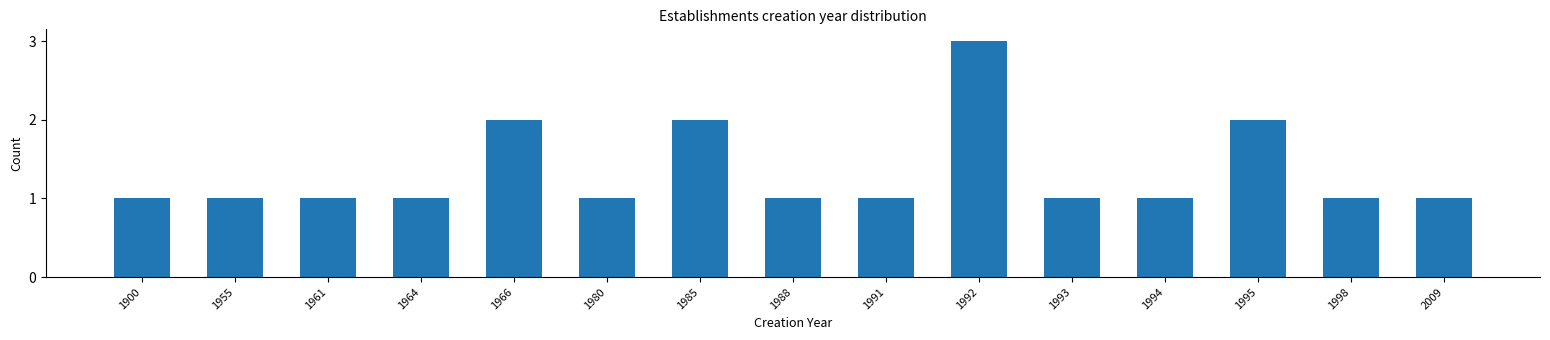

Reading left to right, what are all the values shown in this chart?

1	1	1	1	2	1	2	1	1	3	1	1	2	1	1